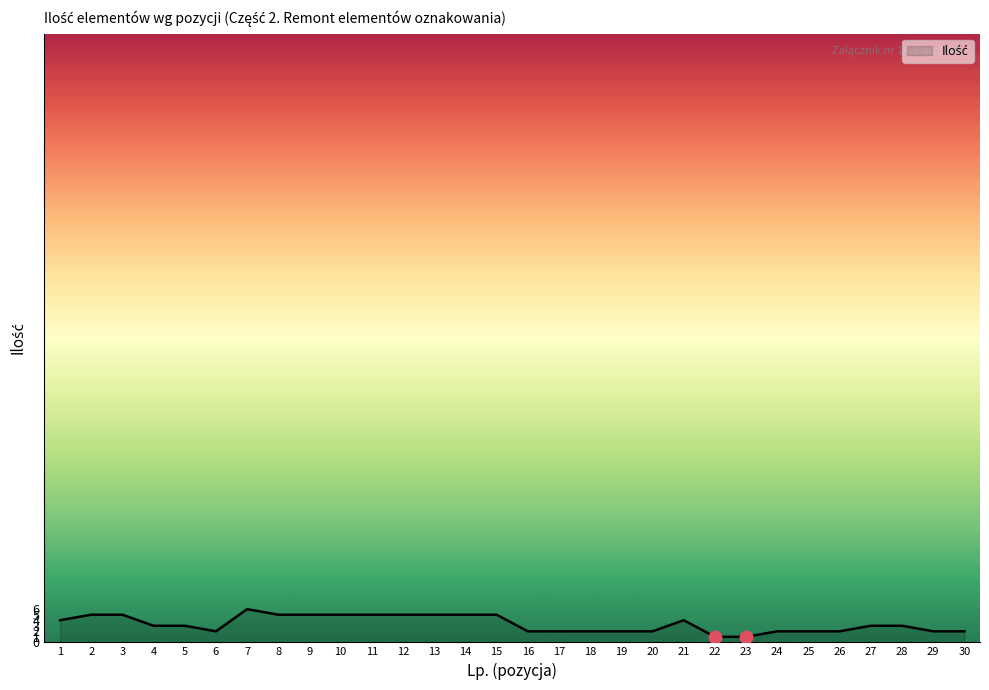

Where does the data first go above 3?

1